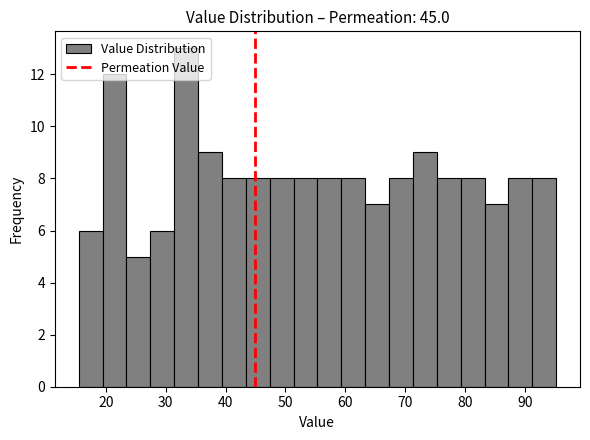

Around what value on the x-axis is the tallest bar? Give the approximate position of its centre, as read against the axis.

33